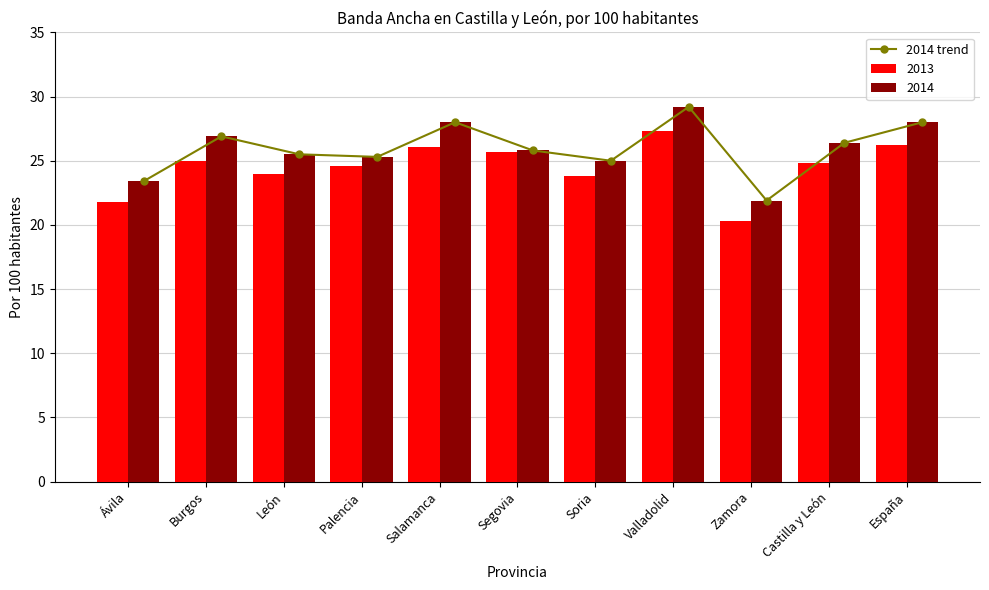

How many values are below 25?

2